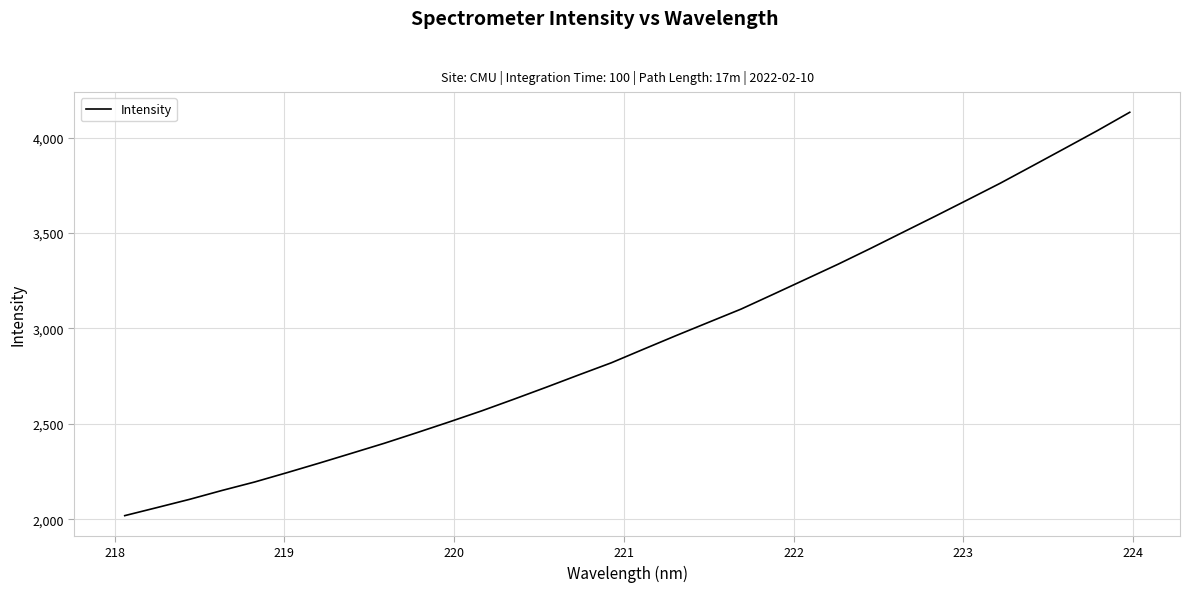

What is the smallest value displayed?

2018.8